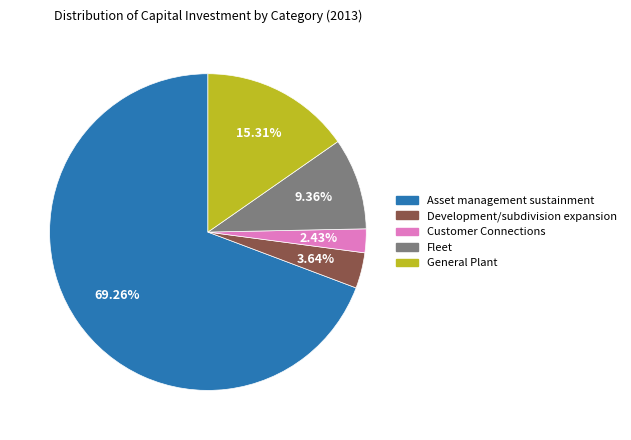

Is there any slice that represents more than half of the pie?

Yes